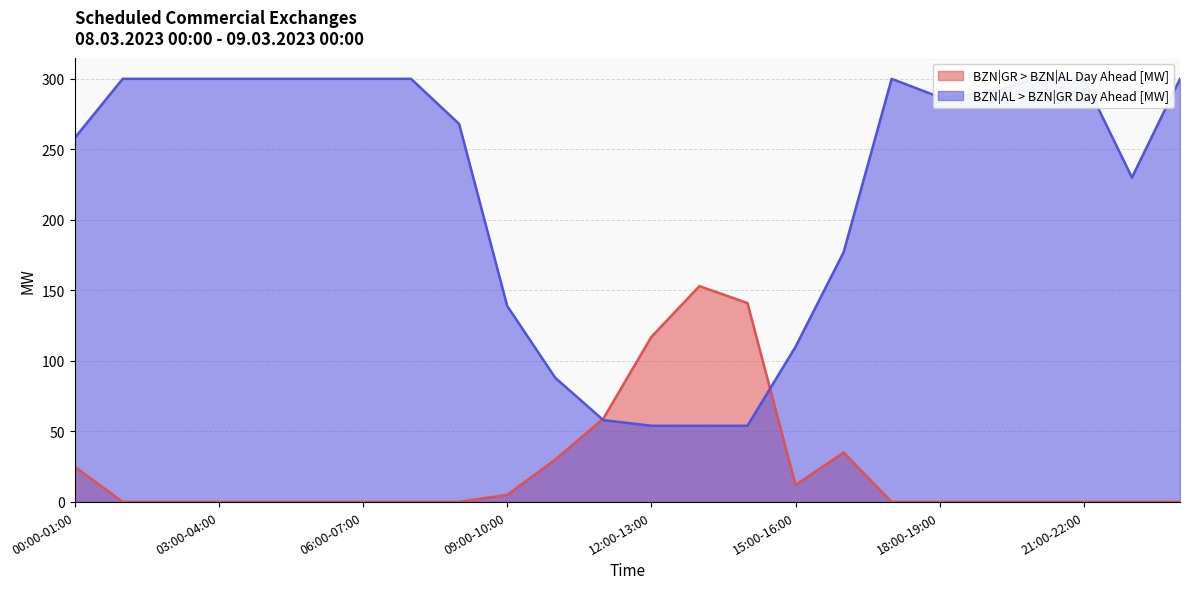

What is the difference between the highest and lowest values at 14:00-15:00?

87